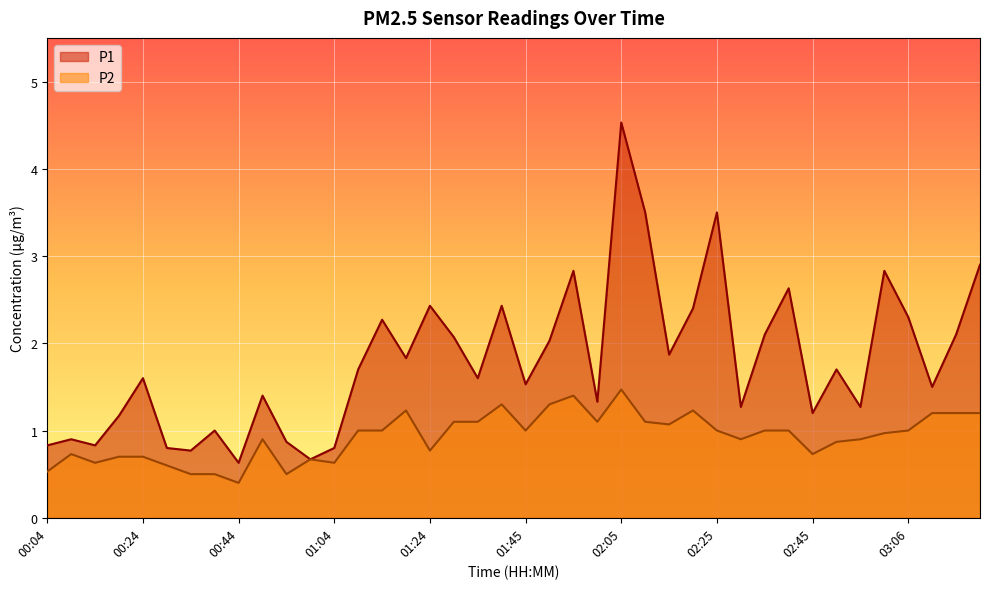

Which series changed the most between 00:44 and 02:25?

P1